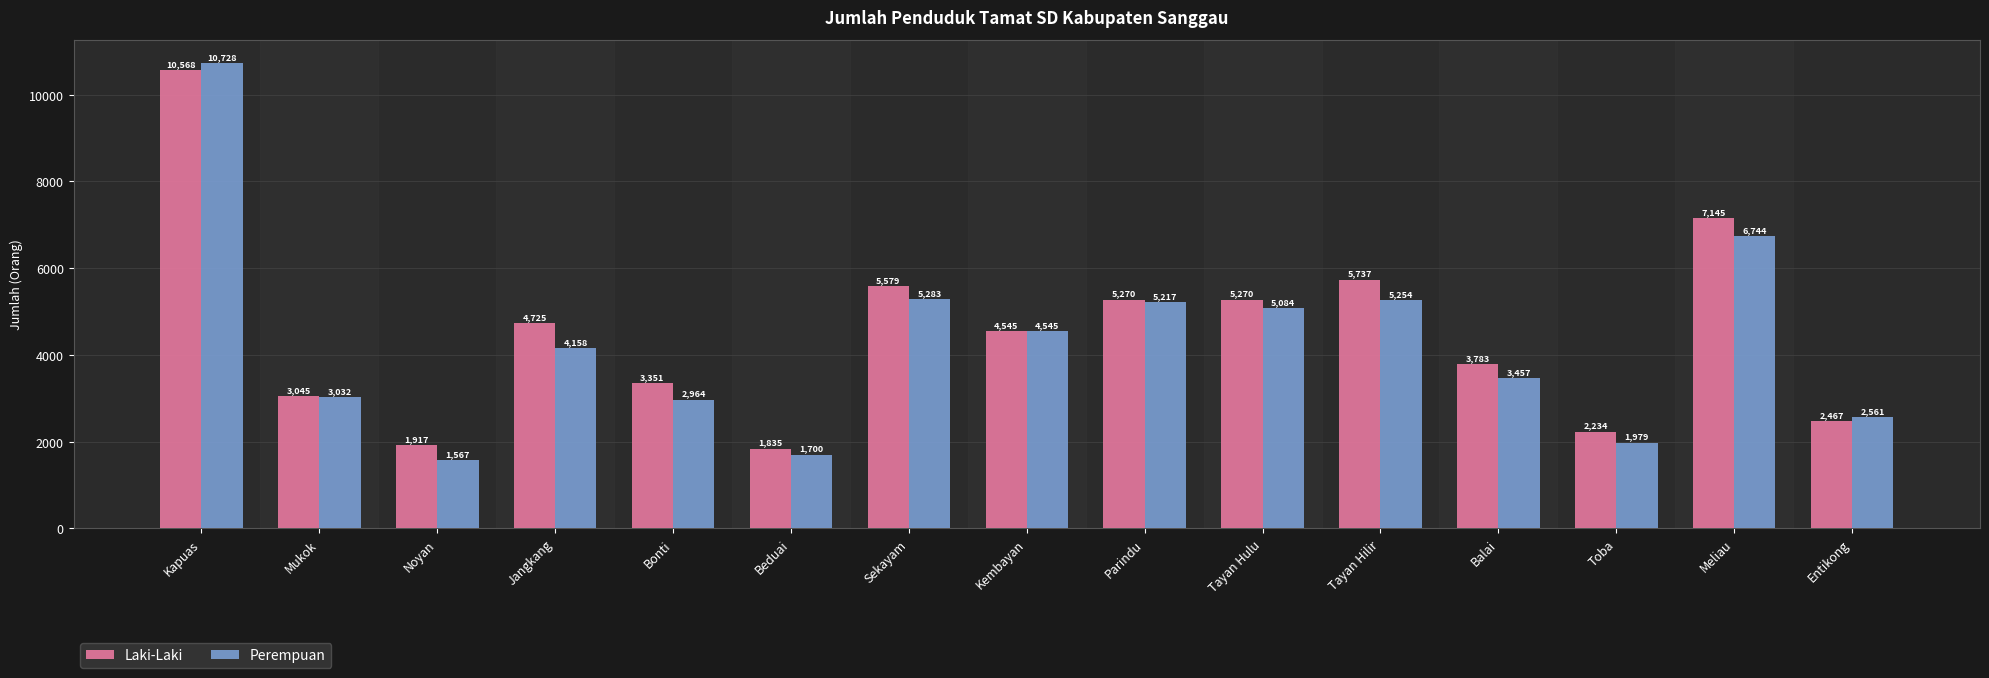

Does the chart contain stacked bars?

No